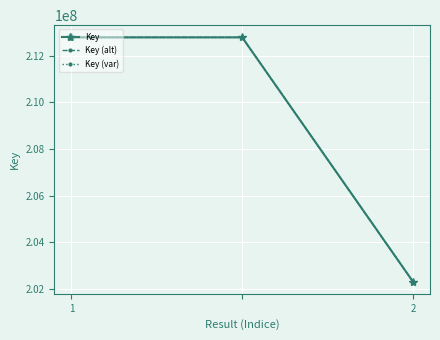

What is the value of the Key point at the 2nd from the left?

212793390.0